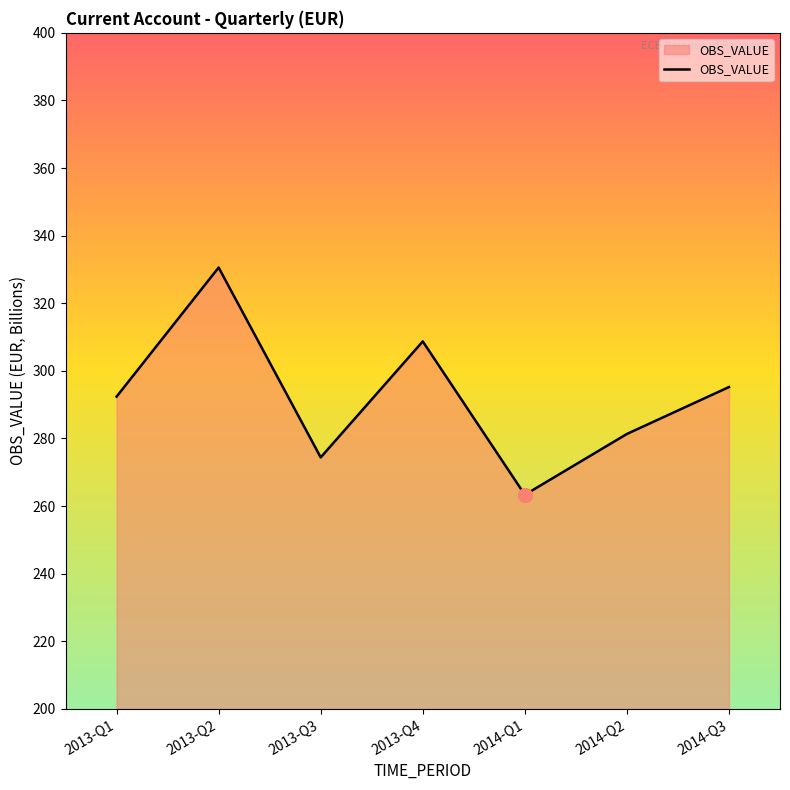

Count the number of data series in this chart.

1